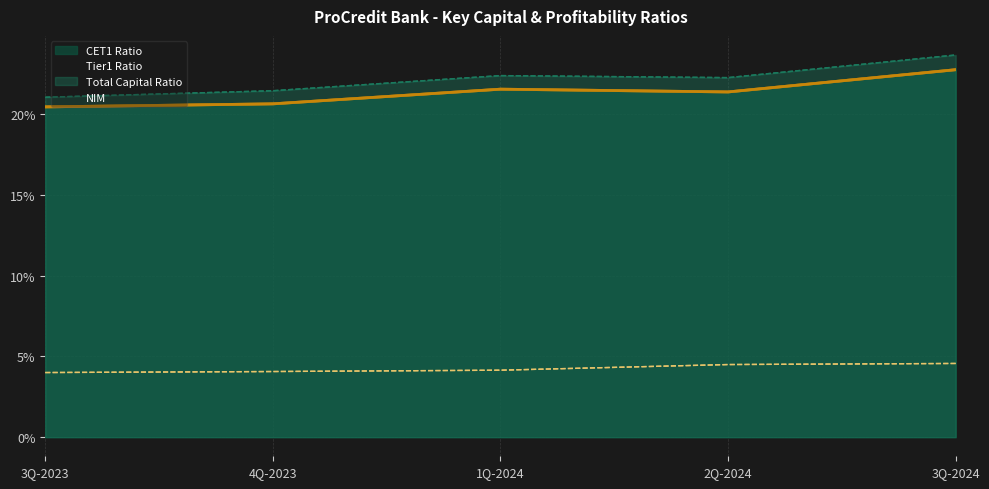

What is the label of the 3rd point from the right?

1Q-2024